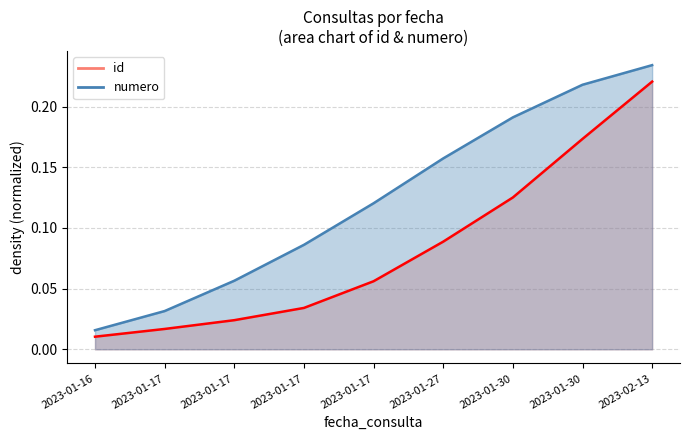

At which category does the chart reach its minimum across all series?

2023-01-16